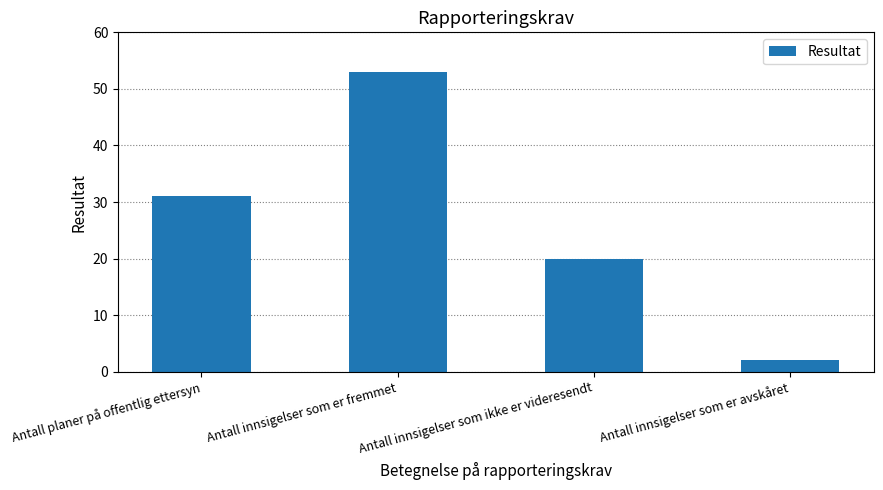

Which category has the highest value across all series?

Antall innsigelser som er fremmet